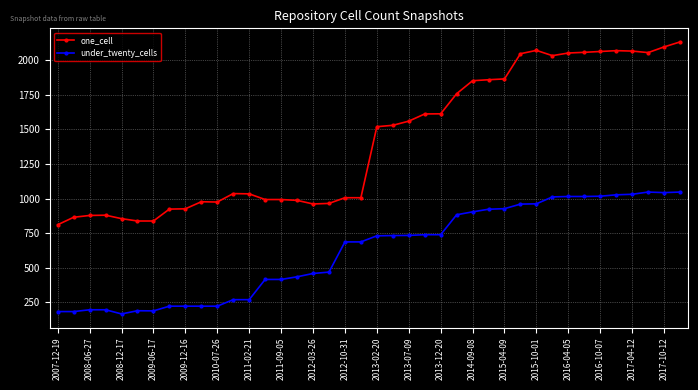

List the series in order of their peak value, highest first.

one_cell, under_twenty_cells